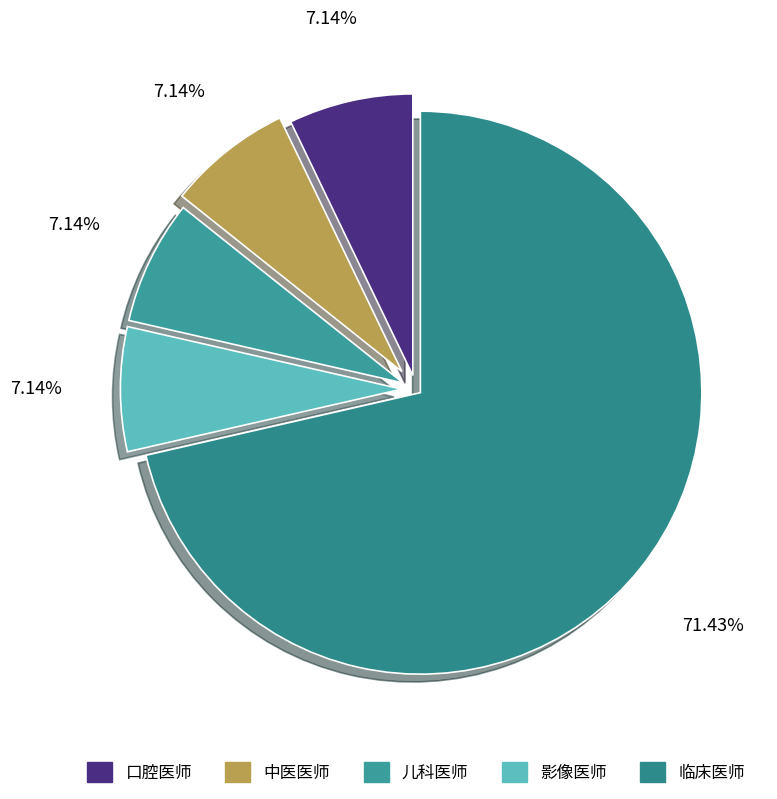

The 临床医师 slice represents 71% of the pie. True or false?

True